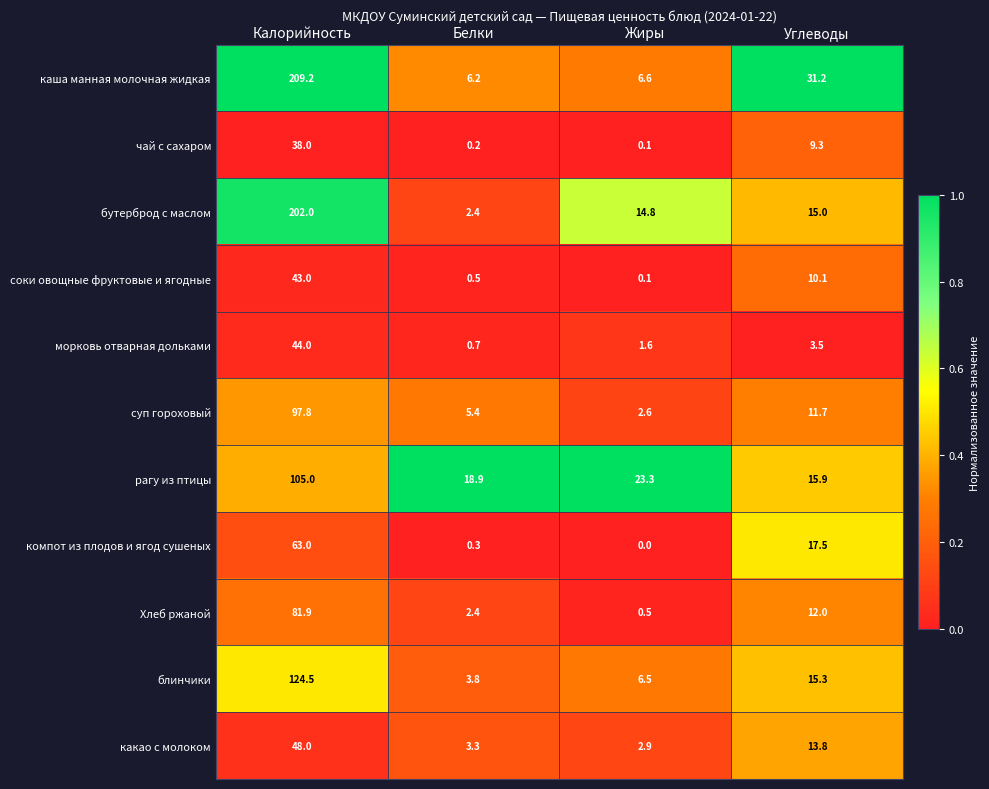

At how many categories does at least one series exceed 0?

4